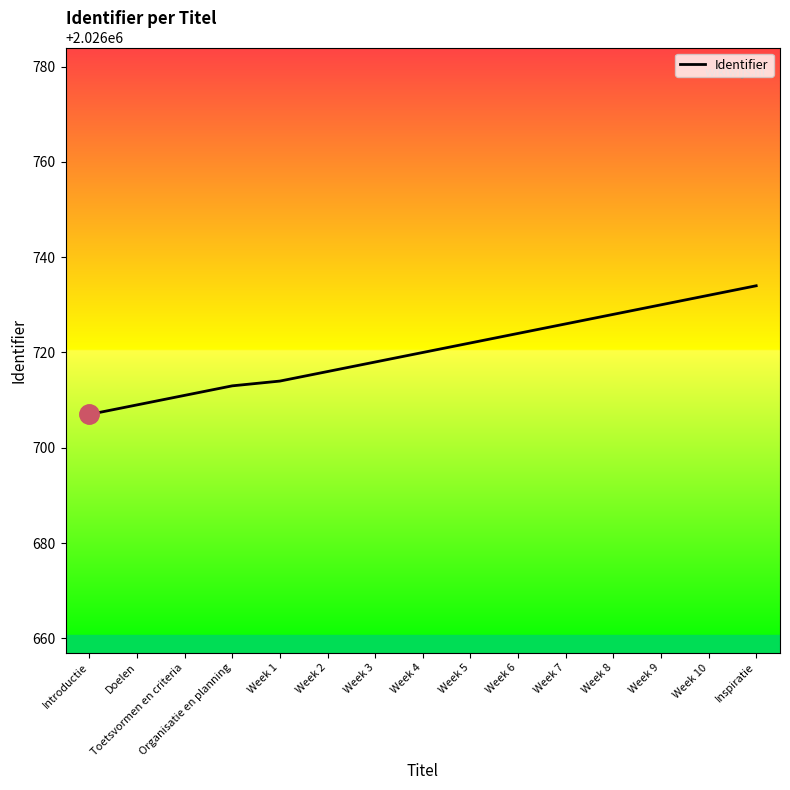

True or false: the data shows 2026713 at Organisatie en planning.

True